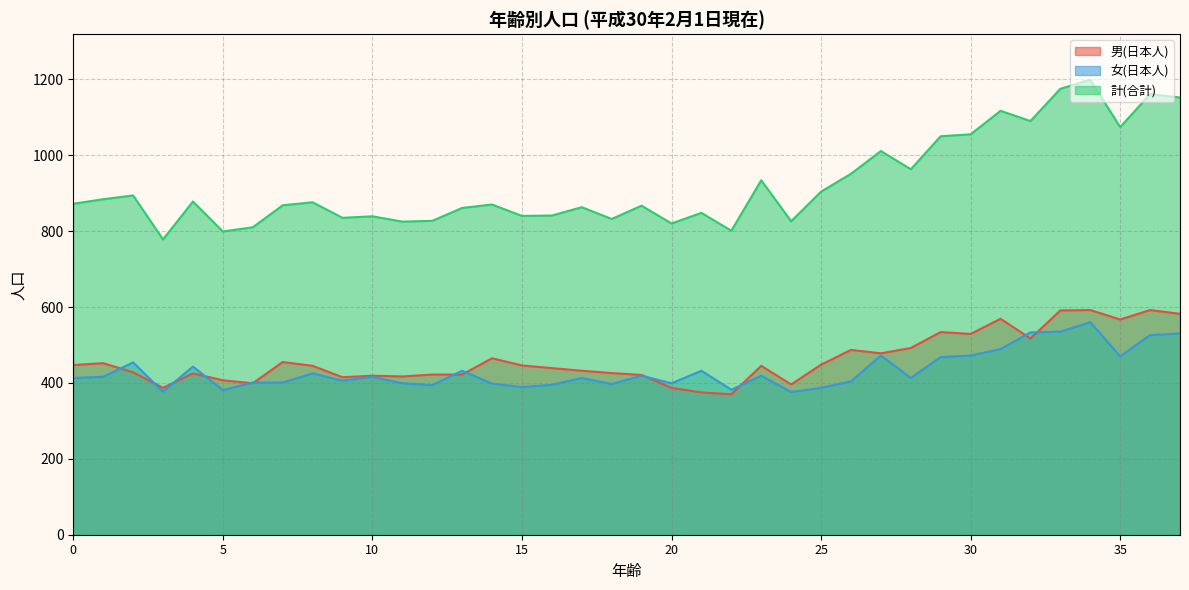

How many lines are shown in the chart?

3